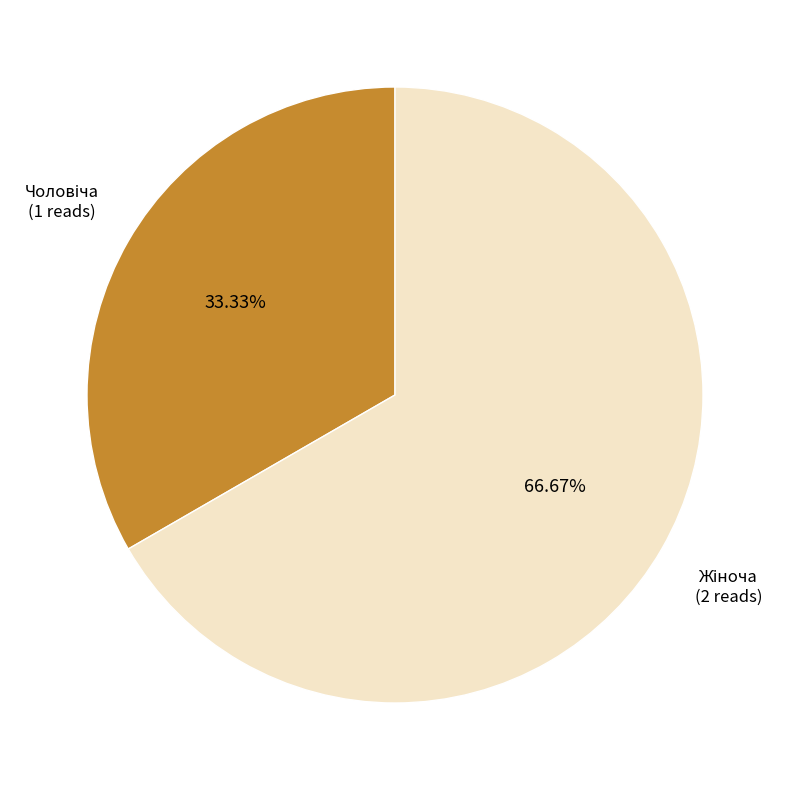

How many segments does this pie chart have?

2